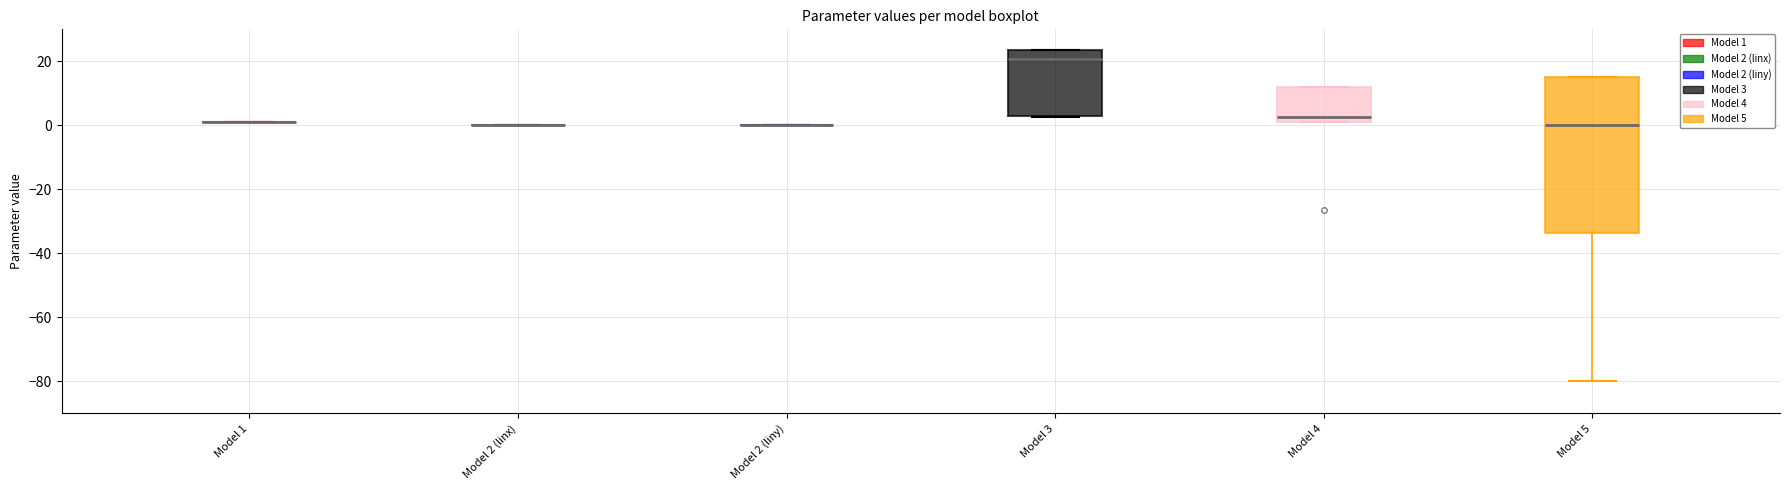

Which box is the tallest, from its lower edge to its upper edge?

Model 5